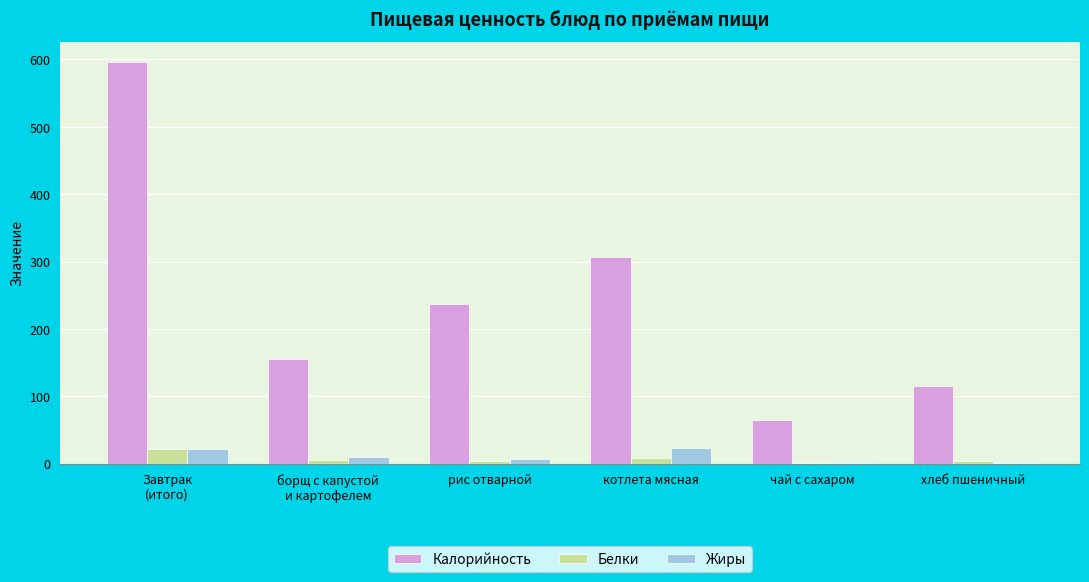

What is the sum of all Белки values?

43.7